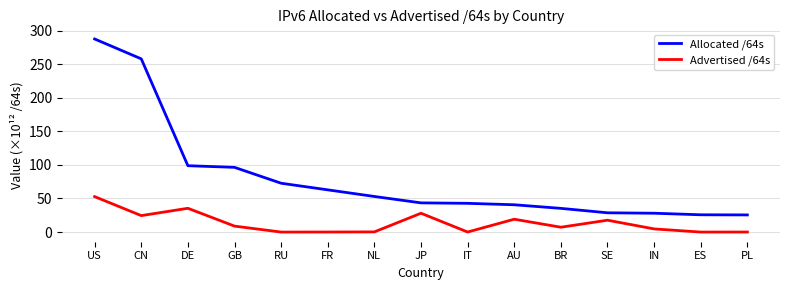

At NL, list the series in order from largest to smallest.

Allocated /64s, Advertised /64s